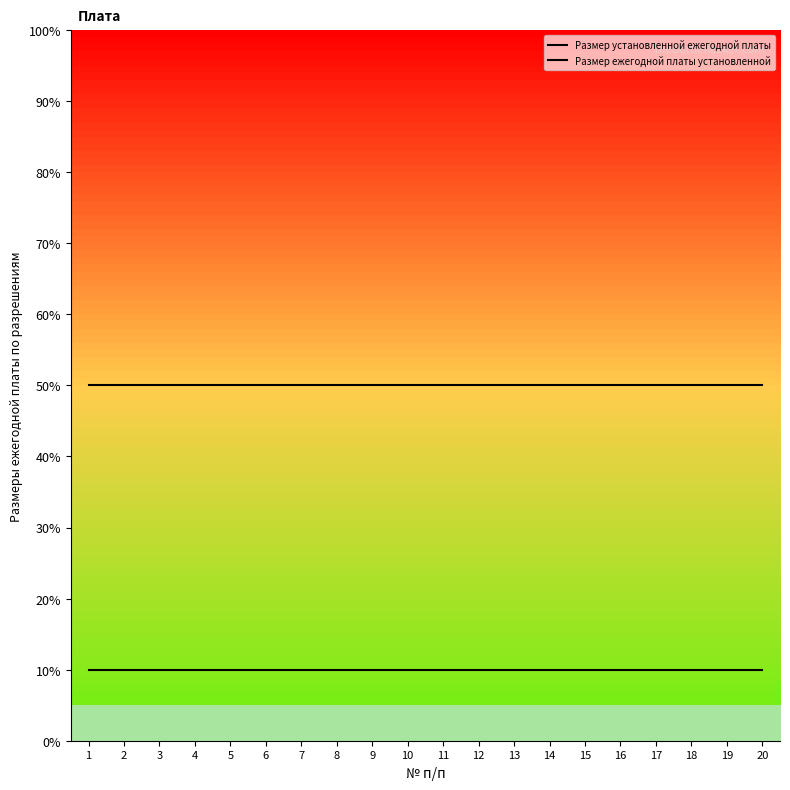

Which label corresponds to the smallest value in the chart?

1